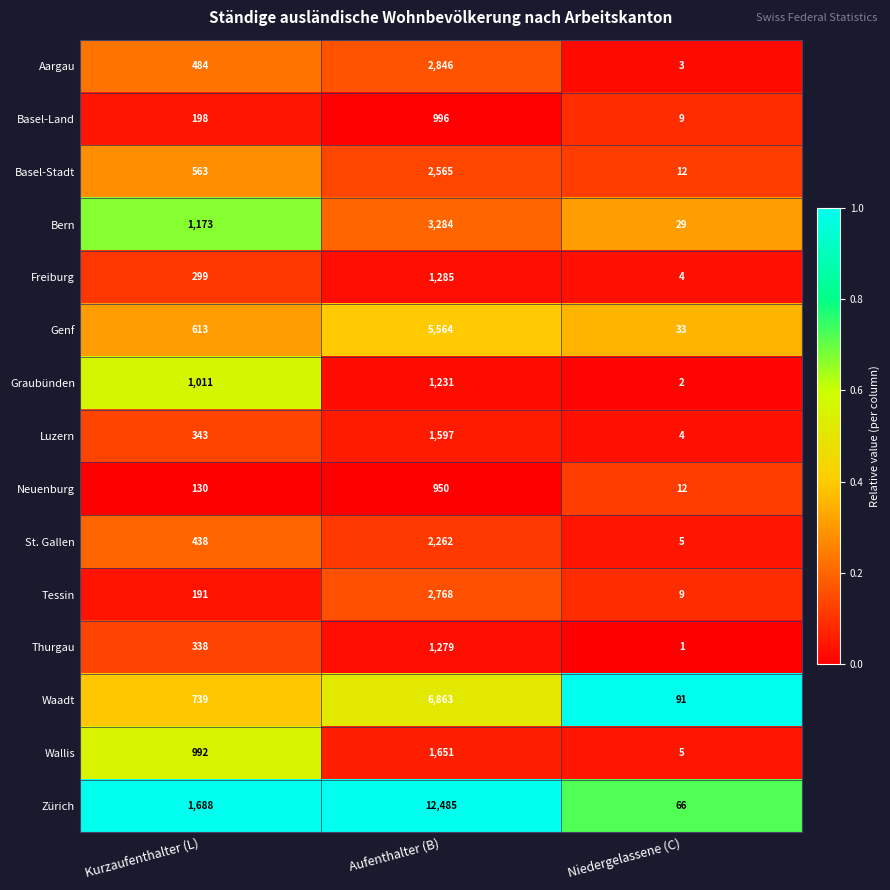

At Aufenthalter (B), list the series in order from largest to smallest.

Zürich, Waadt, Genf, Bern, Aargau, Tessin, Basel-Stadt, St. Gallen, Wallis, Luzern, Freiburg, Thurgau, Graubünden, Basel-Land, Neuenburg